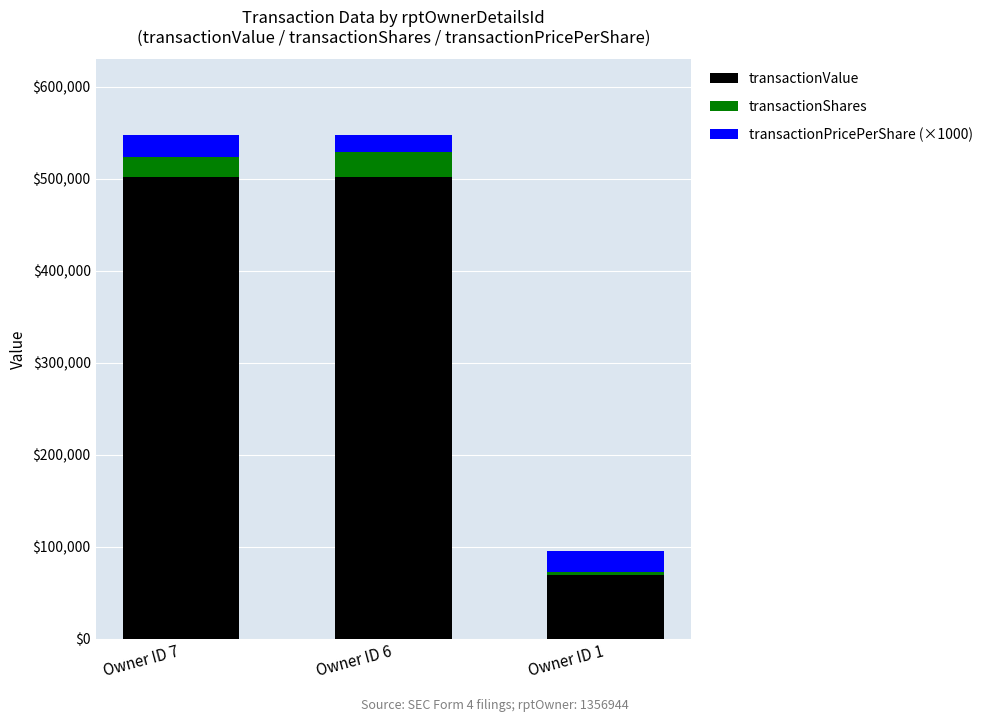

The value of transactionValue at Owner ID 7 is 502180.0. True or false?

True